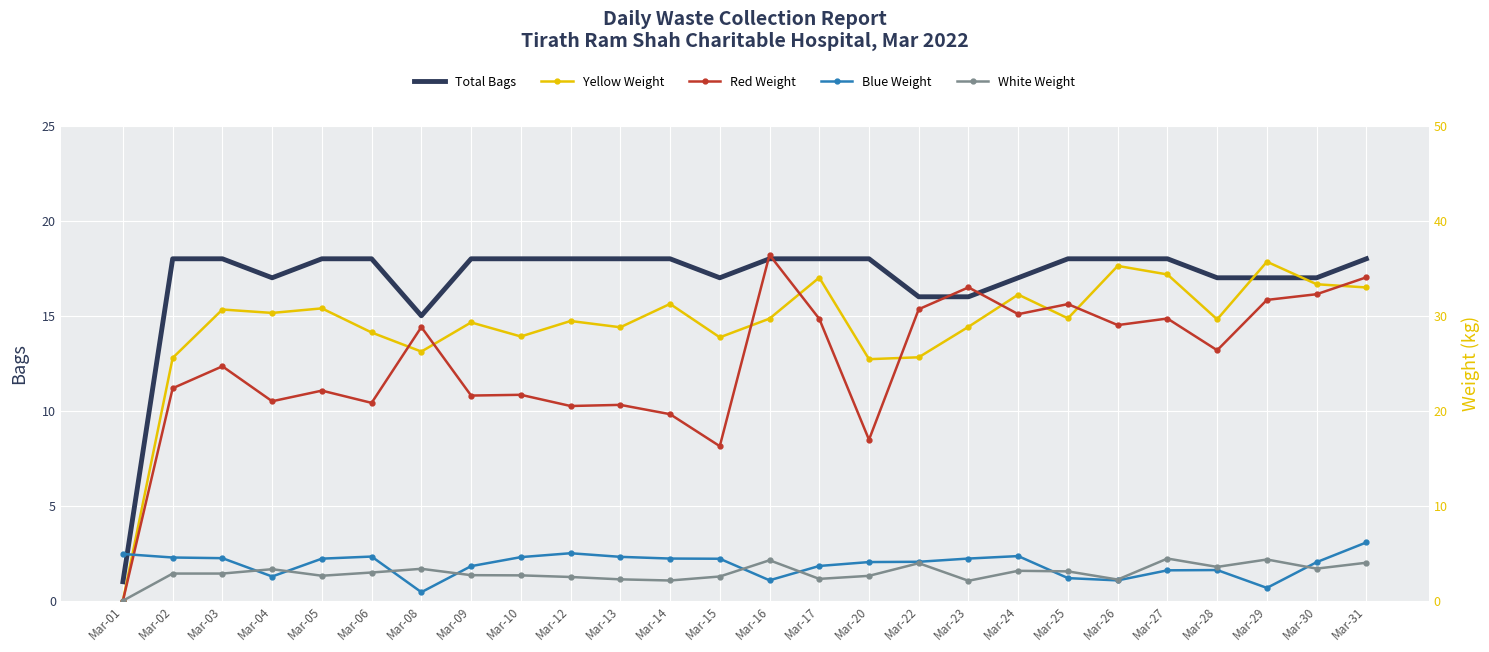

List the series in order of their peak value, lowest first.

White Weight, Blue Weight, Total Bags, Yellow Weight, Red Weight